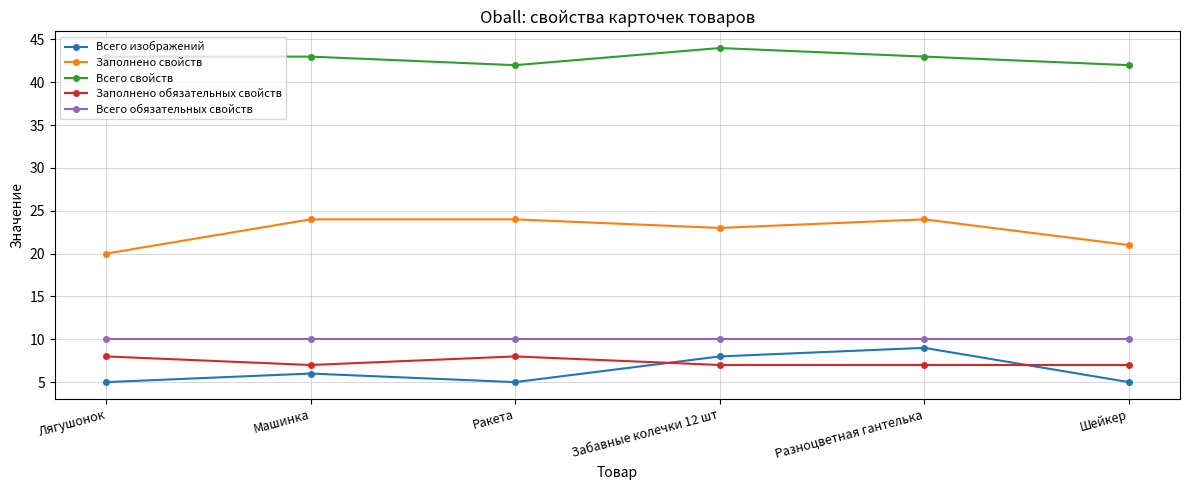

How many lines are shown in the chart?

5